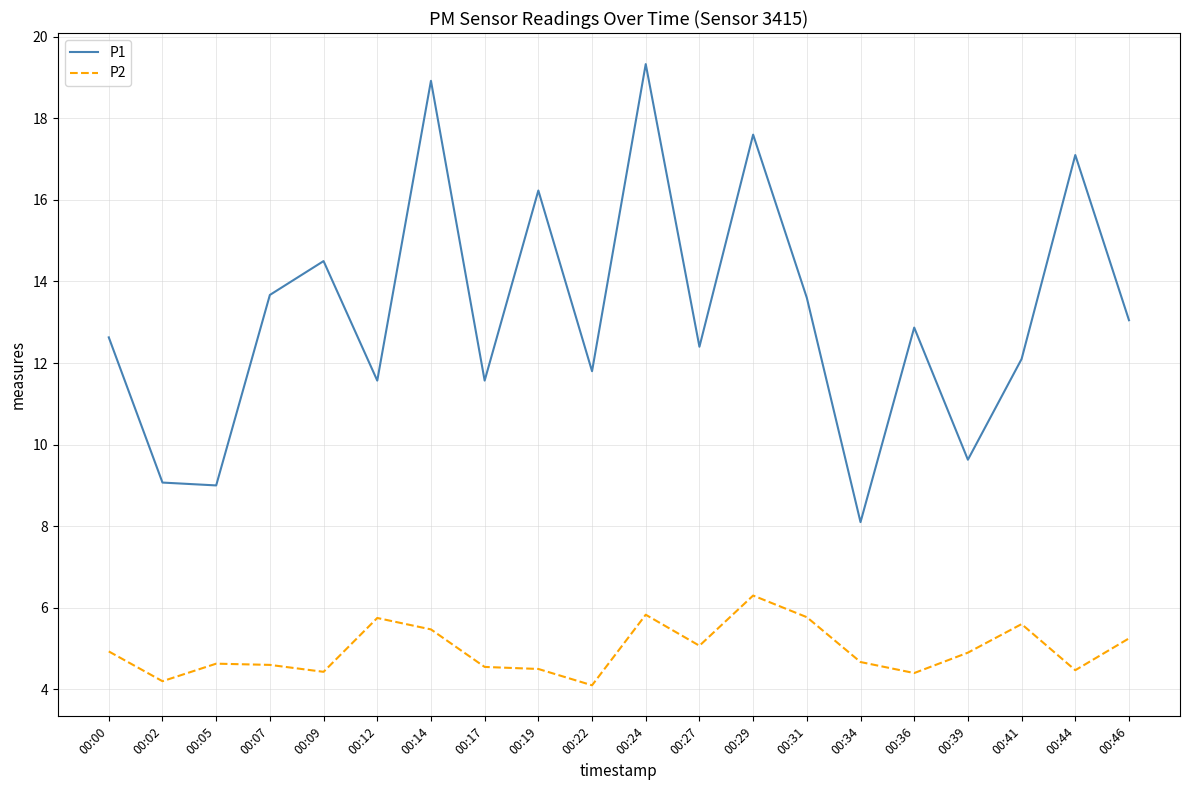

Is the value of P1 at 00:19 greater than the value of P2 at 00:00?

Yes